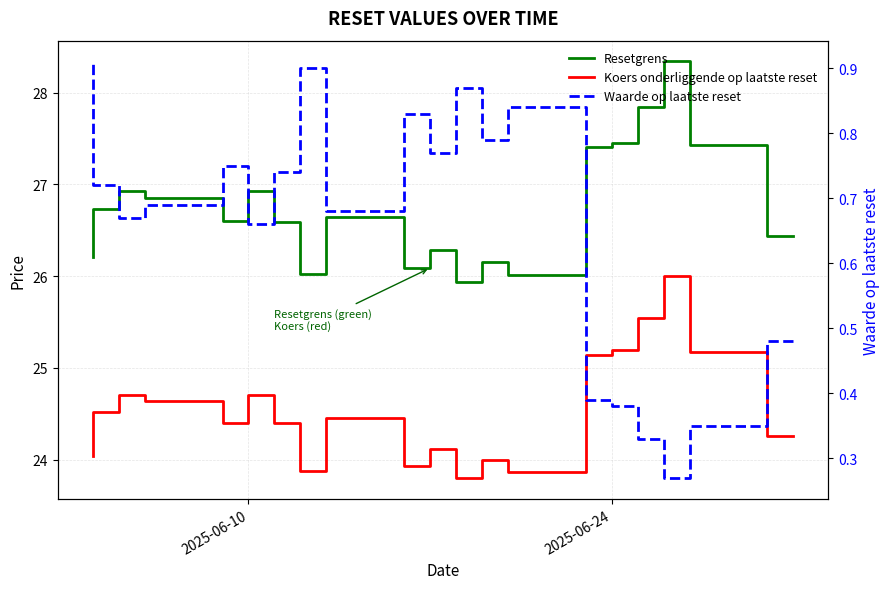

What is the maximum value for Waarde op laatste reset?

0.9